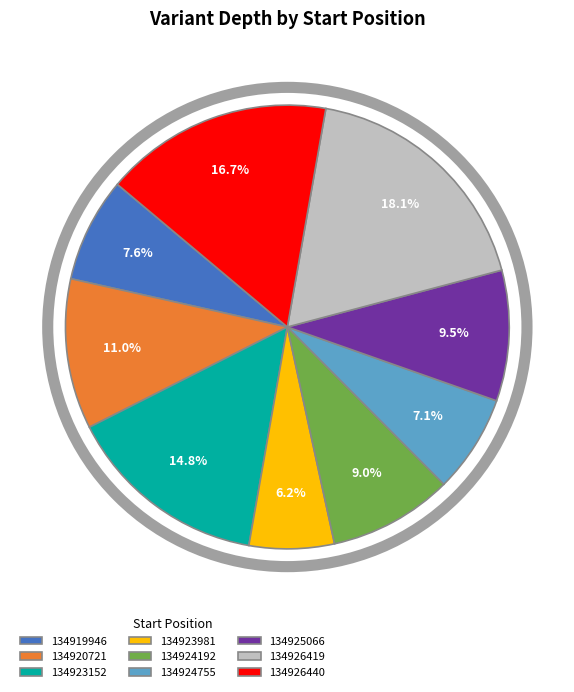

To the nearest percent, what is the average slice percentage?

11%